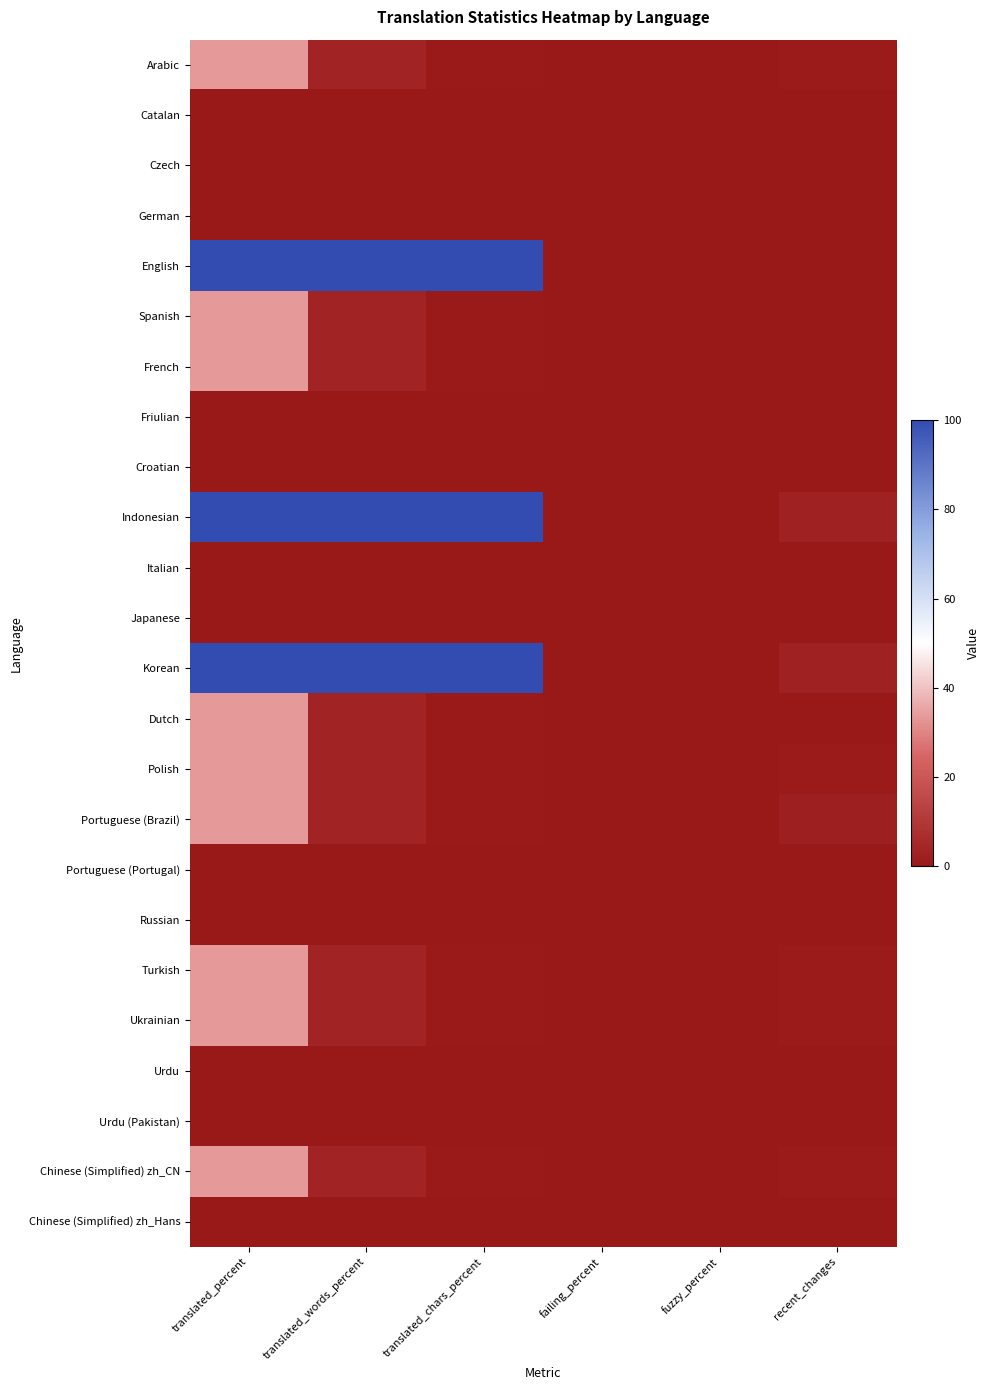

How many distinct data groups are displayed?

24